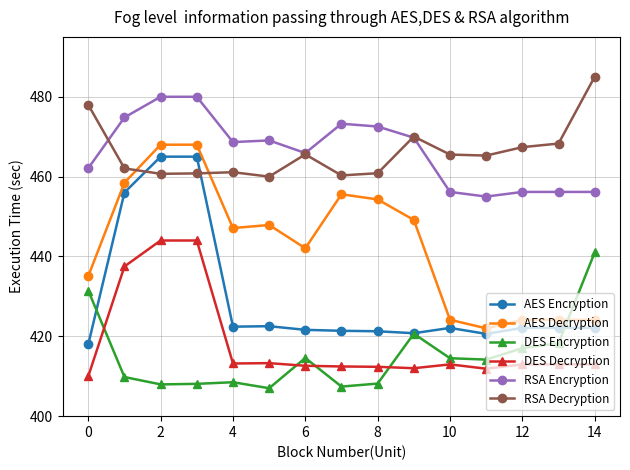

Does the chart have visible grid lines?

Yes